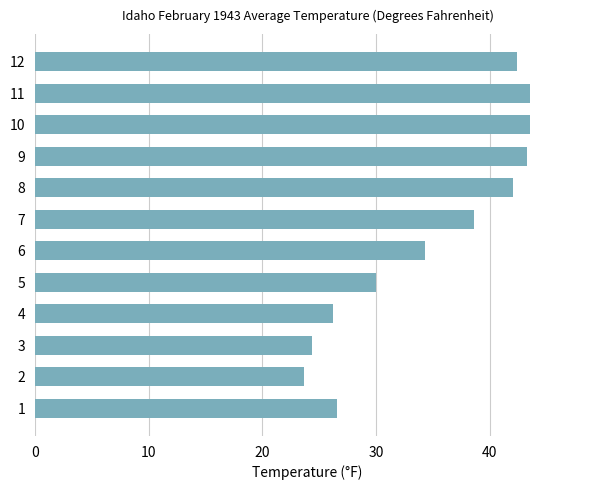

What is the ratio of the value at 10 to the value at 9?

1.0